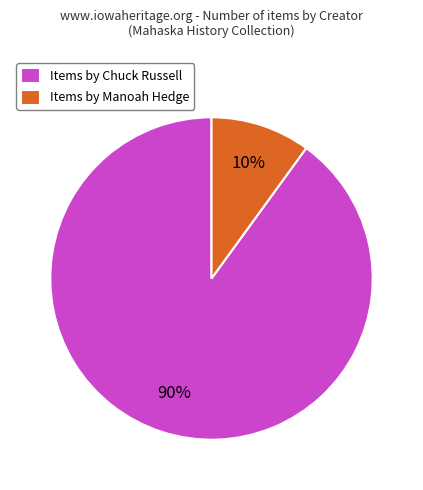

Which category accounts for the majority?

Items by Chuck Russell